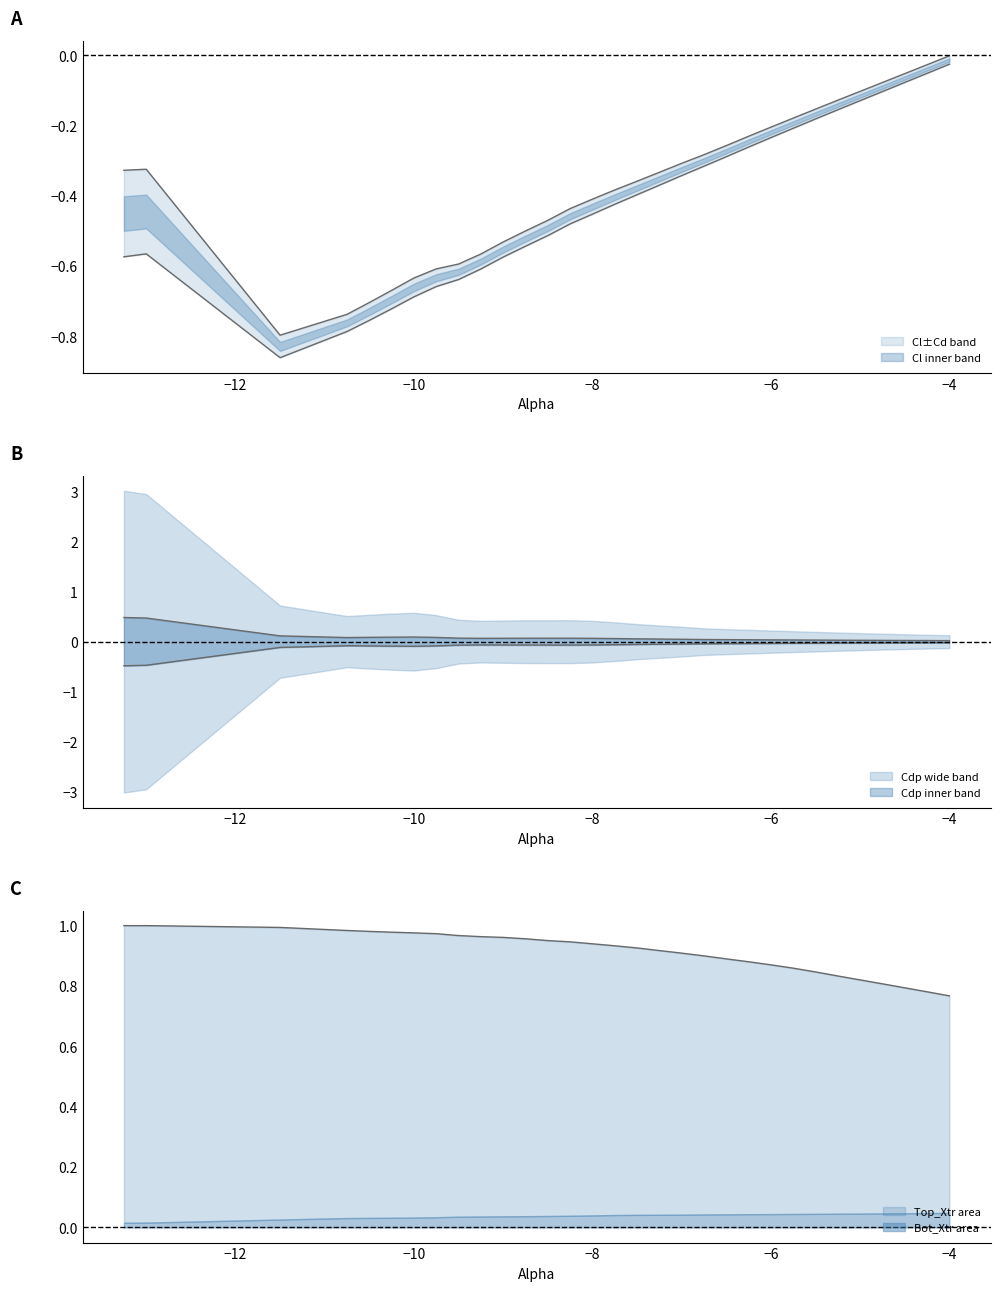

What is the value of the Cl point at the 29th from the left?

-0.1